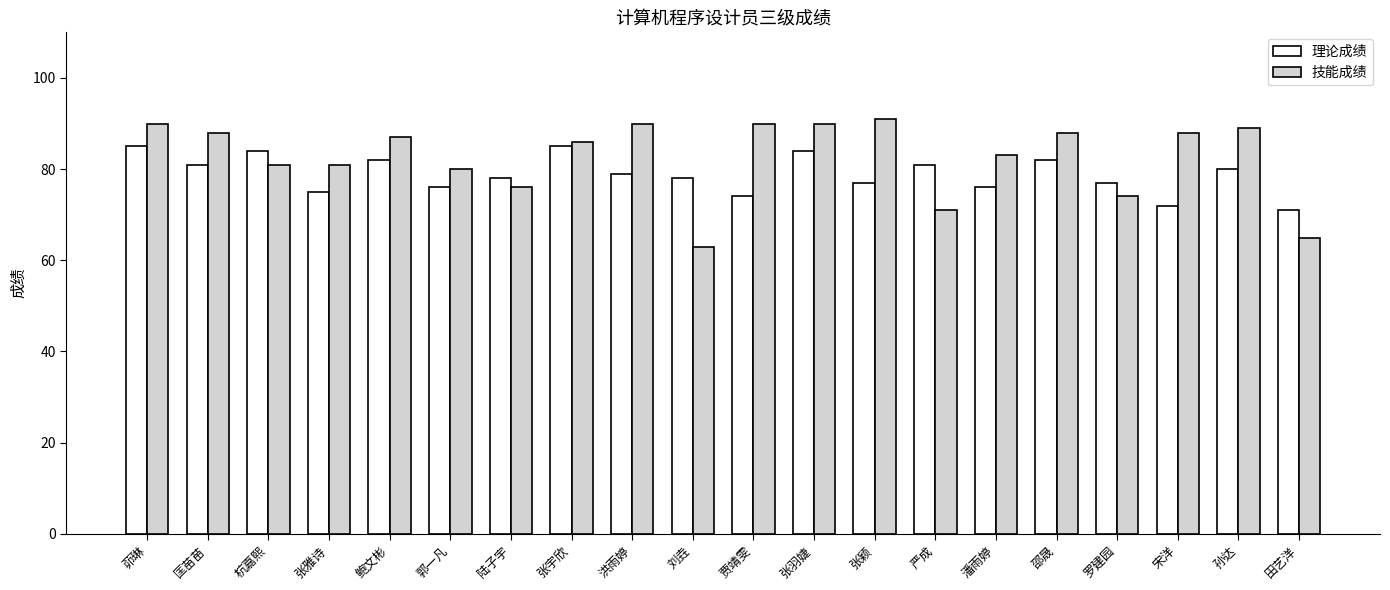

True or false: 理论成绩 has a value of 77 at 罗建园.

True